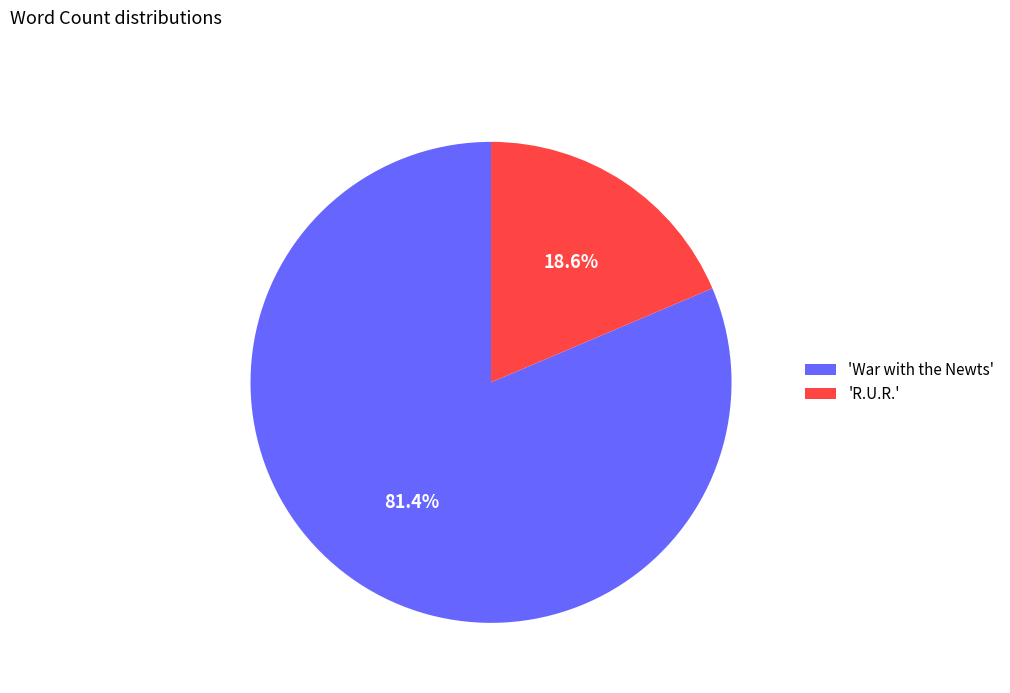

Does 'R.U.R.' represent more than half of the total?

No